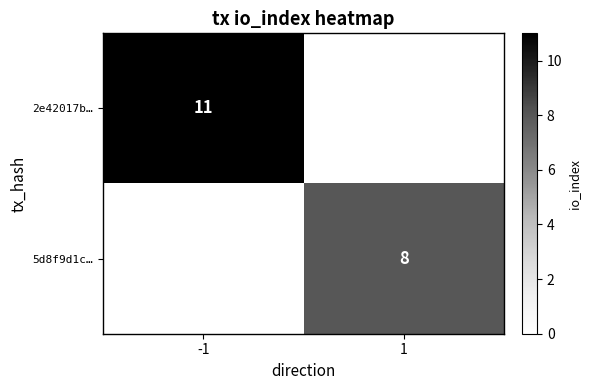

Is the value of 2e42017b… at -1 greater than the value of 5d8f9d1c… at 1?

Yes